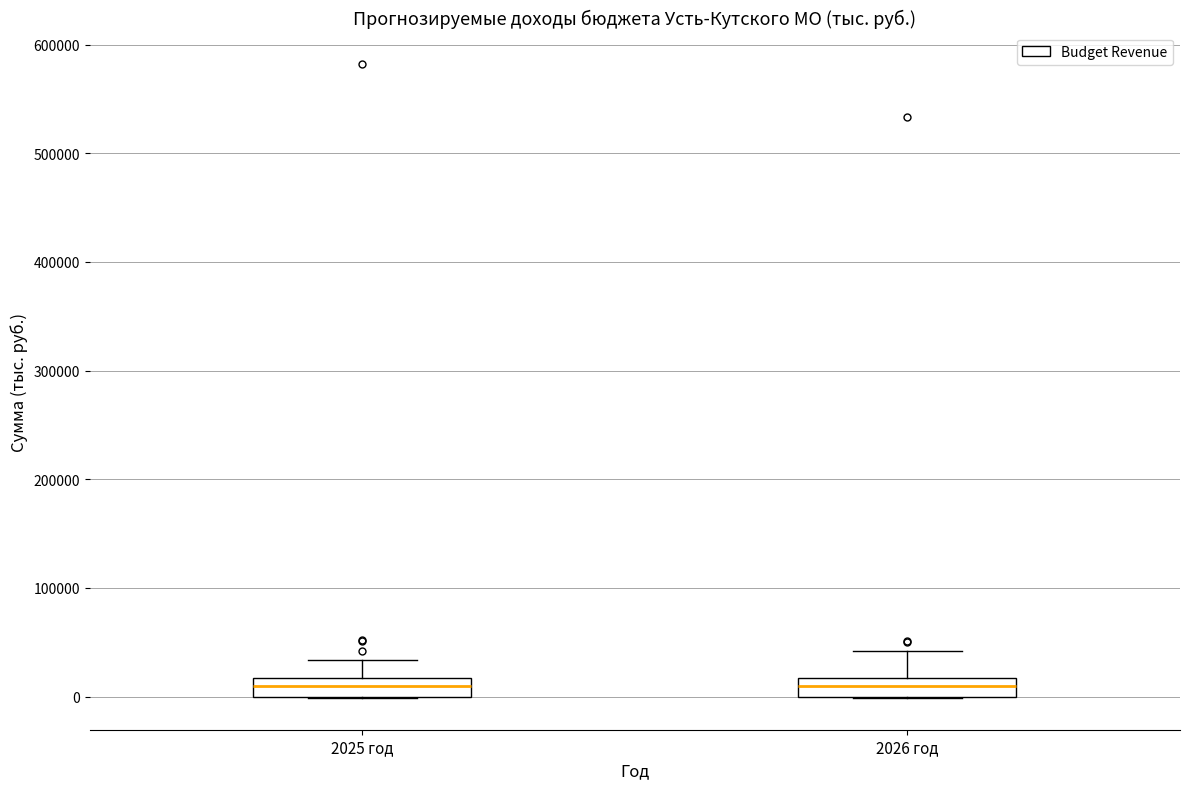

Reading left to right, read every box against the y-axis: the position of its median line, the range the box covers, and the ends of its whiskers. The values are not printed on the chart, so give them approximately, as read against the axis.

2025 год: median 10000, box 0 to 20000, whiskers 0 to 30000
2026 год: median 10000, box 0 to 20000, whiskers 0 to 40000